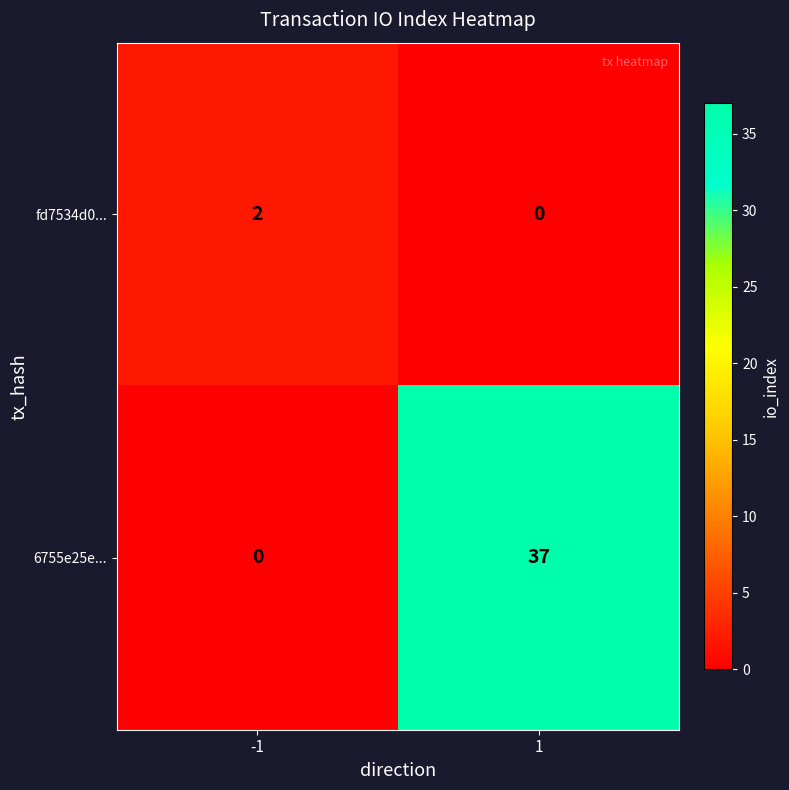

What is the approximate value of 6755e25e... at 1, to the nearest 5?

35